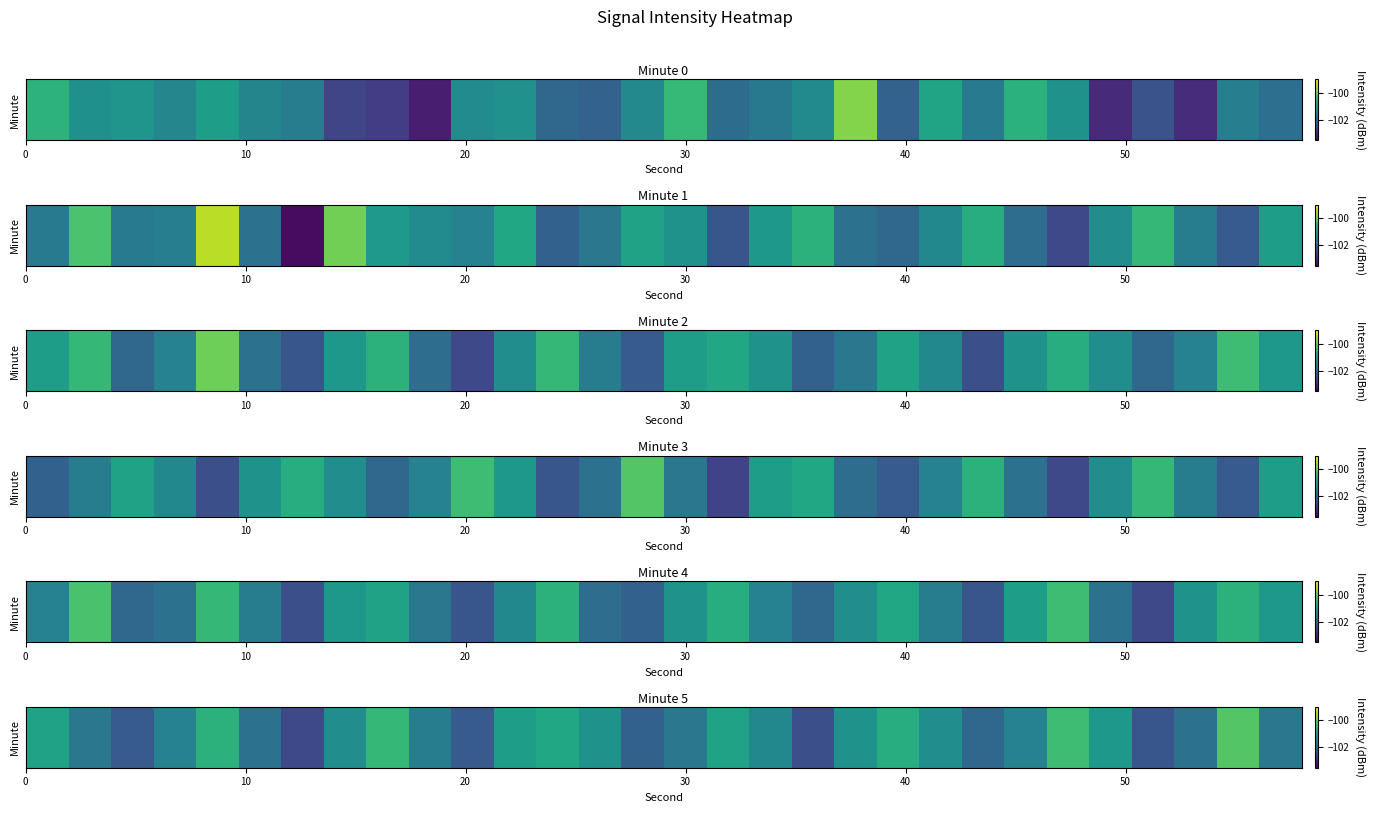

What is the greatest value displayed?

-100.2